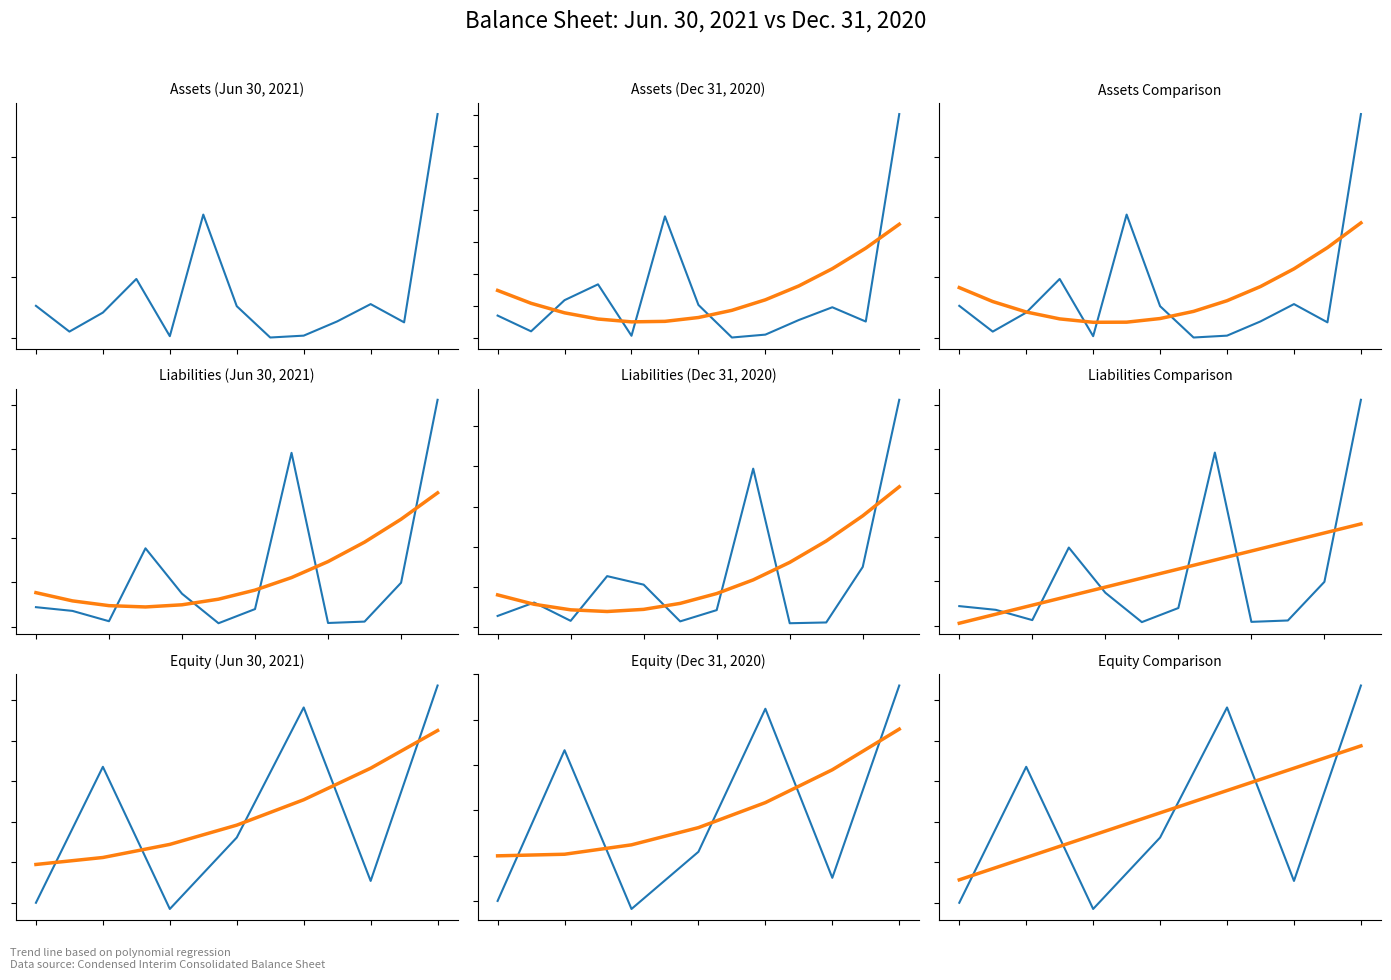

The Trend Dec 2020 series shows 4039194.2 at 3. True or false?

False